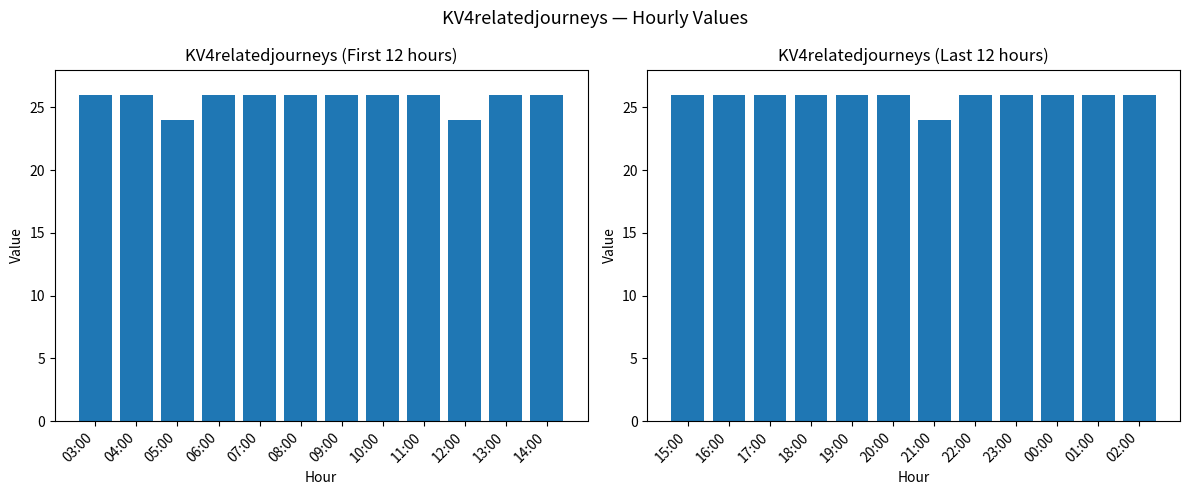

What is the sum of the col_3 (hours 15–02) values at 16:00 and 15:00?

52